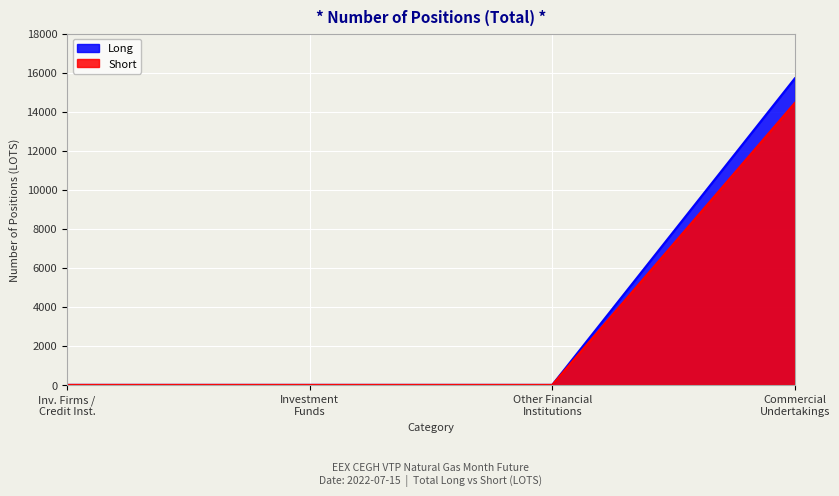

What is the total value across all series at Commercial Undertakings?

30149